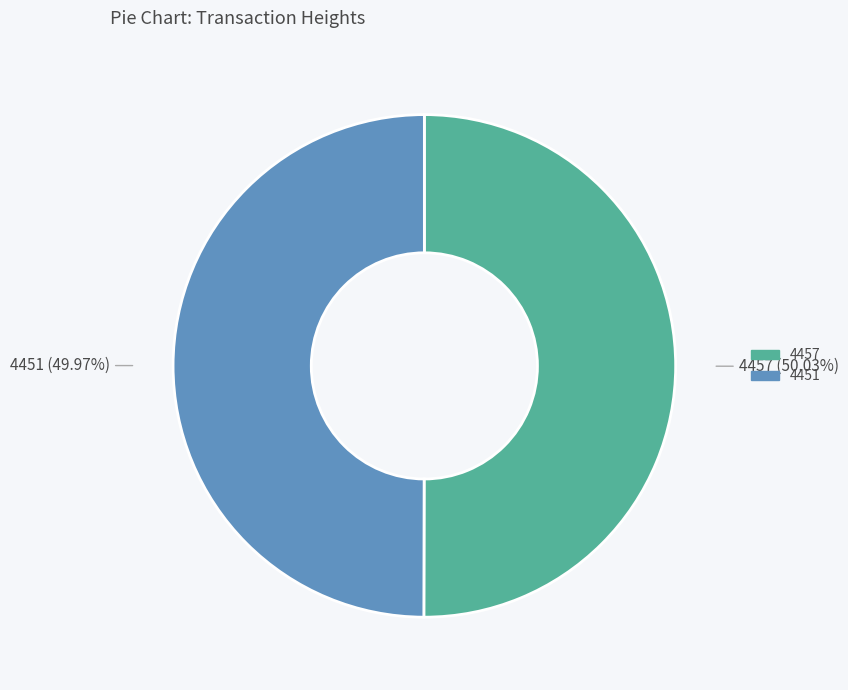

True or false: 4457 accounts for 40% of the total.

False